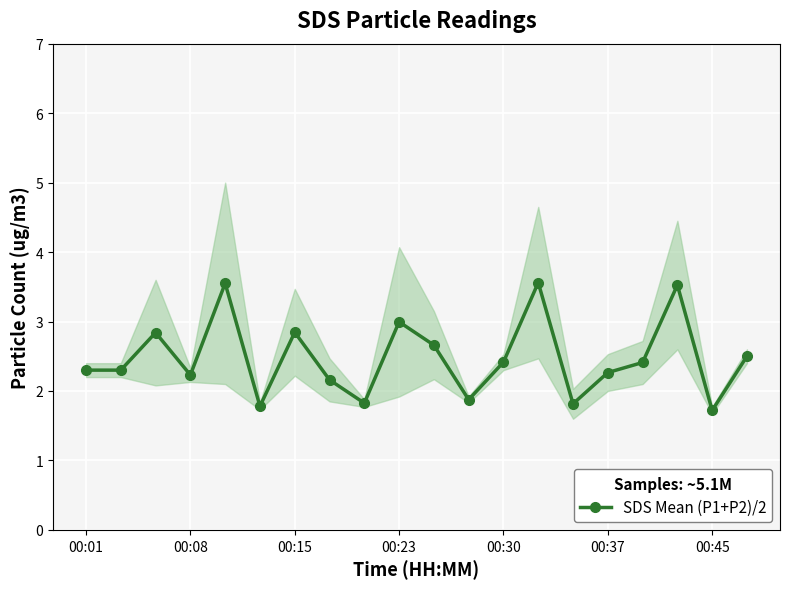

In SDS Mean (P1+P2)/2, how many points are higher than both neighbors (excluding endpoints)?

6